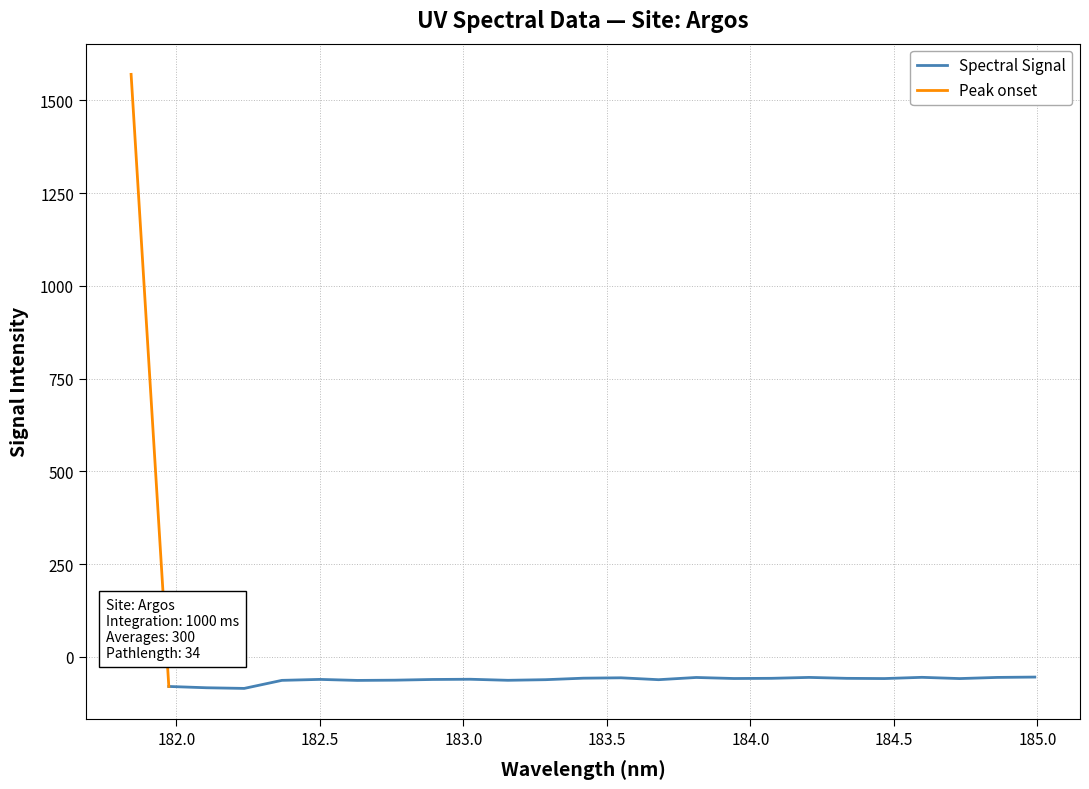

What value does the data have at 182.6299929592?

-63.5